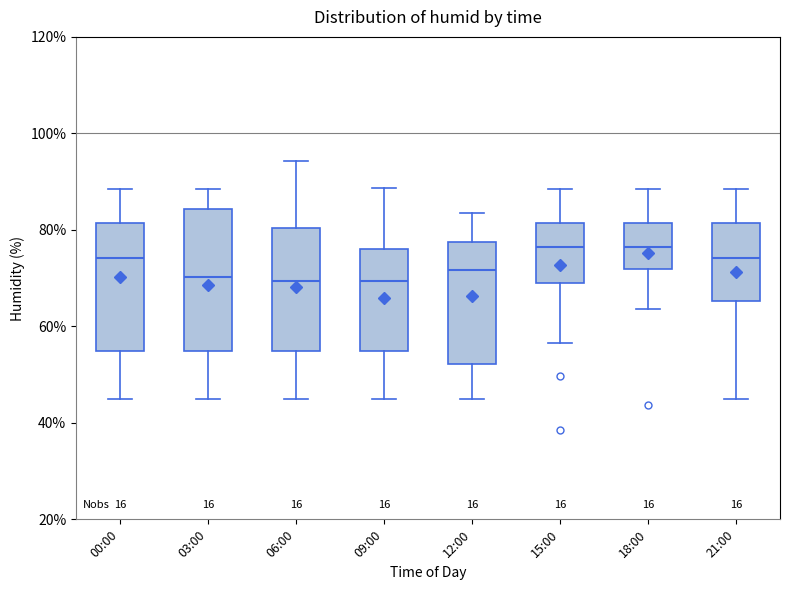

Reading left to right, read every box against the y-axis: the position of its median line, the range the box covers, and the ends of its whiskers. The values are not printed on the chart, so give them approximately, as read against the axis.

00:00: median 74, box 54 to 82, whiskers 44 to 88
03:00: median 70, box 54 to 84, whiskers 44 to 88
06:00: median 70, box 54 to 80, whiskers 44 to 94
09:00: median 70, box 54 to 76, whiskers 44 to 88
12:00: median 72, box 52 to 78, whiskers 44 to 84
15:00: median 76, box 70 to 82, whiskers 56 to 88
18:00: median 76, box 72 to 82, whiskers 64 to 88
21:00: median 74, box 66 to 82, whiskers 44 to 88